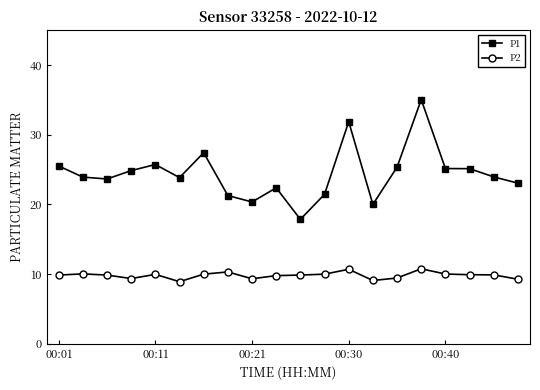

What is the minimum value for P2?

8.9